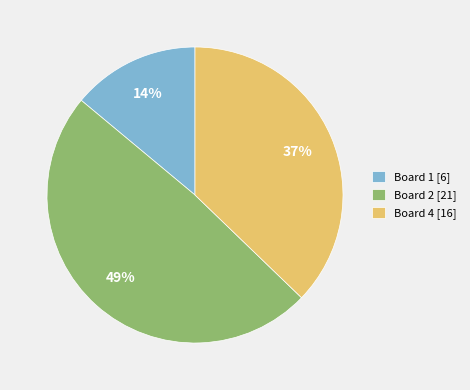

What percentage is the Board 4 [16] slice, to the nearest percent?

37%